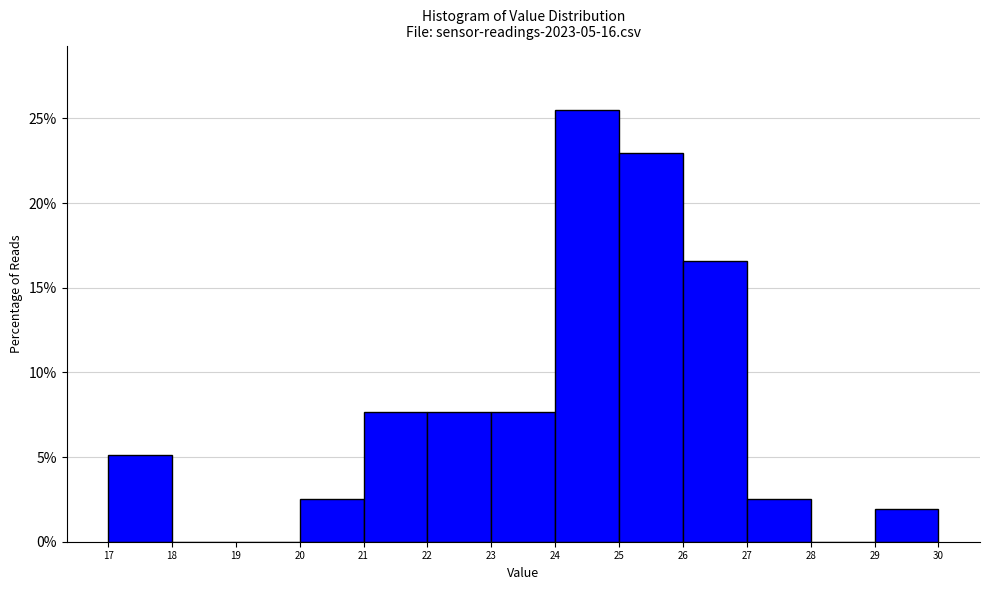

Reading left to right, list every bar in this chart as the range it spans on the x-axis followed by its height. The values are not printed on the chart, so give them approximately, as read against the axis.

17 to 18: 5.0
18 to 19: 0
19 to 20: 0
20 to 21: 2.5
21 to 22: 7.5
22 to 23: 7.5
23 to 24: 7.5
24 to 25: 25.5
25 to 26: 23.0
26 to 27: 16.5
27 to 28: 2.5
28 to 29: 0
29 to 30: 2.0